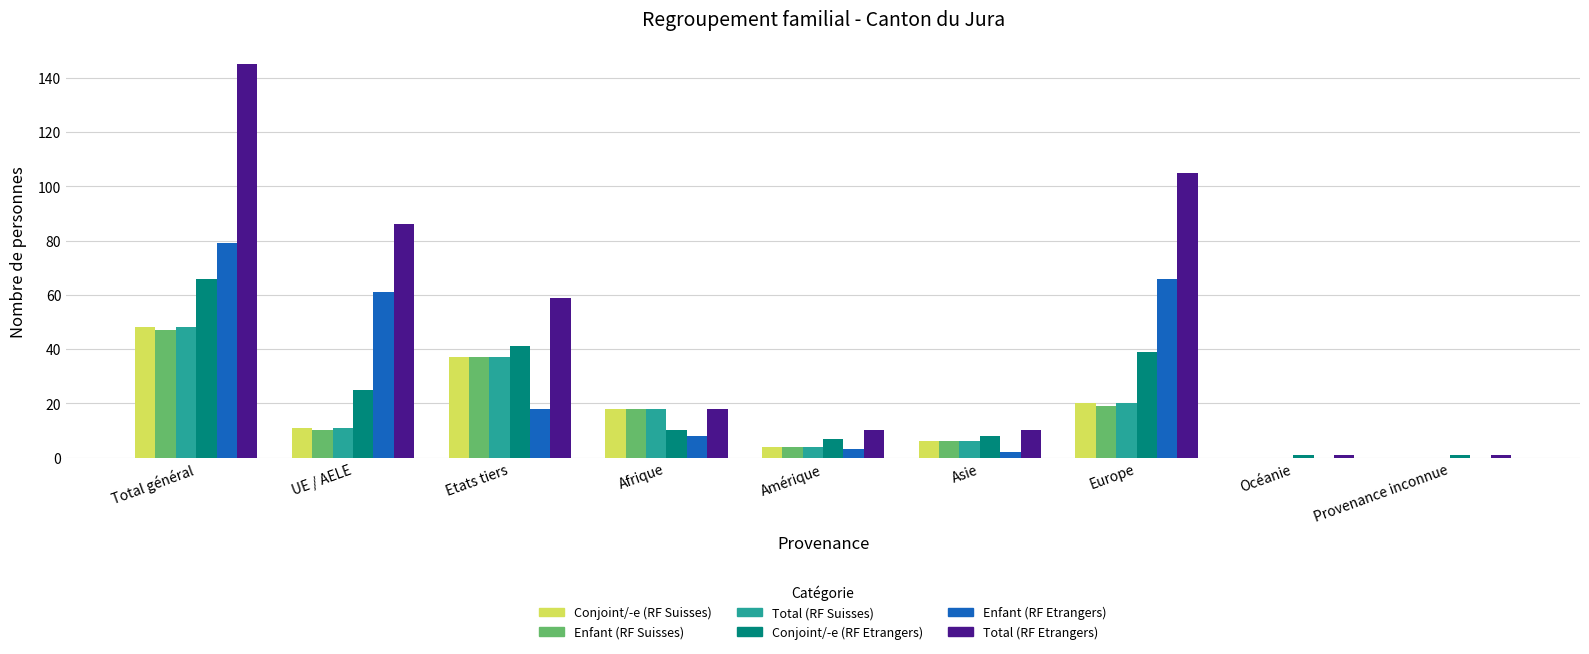

What is the total value across all series at Europe?

269